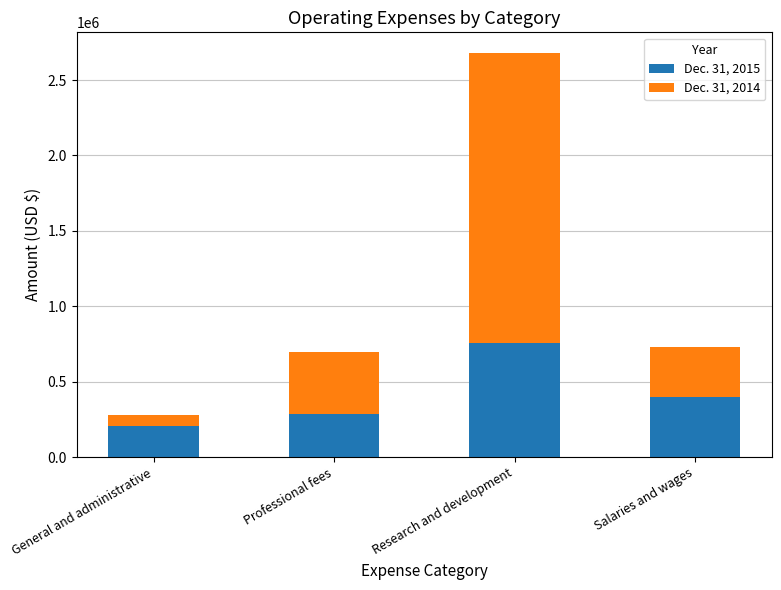

What is the total value across all series at Professional fees?

698249